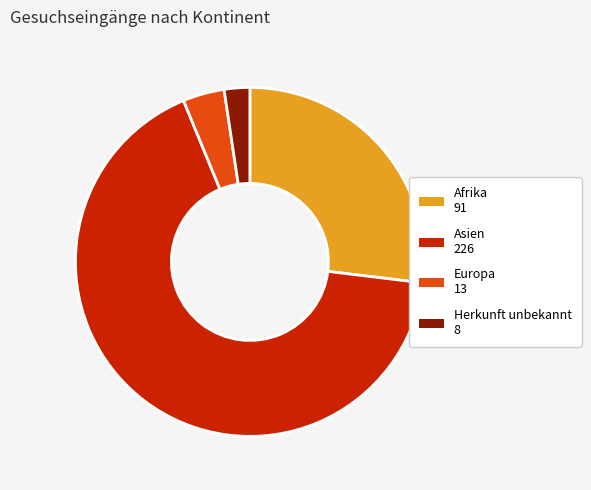

The Herkunft unbekannt slice represents 2% of the pie. True or false?

True